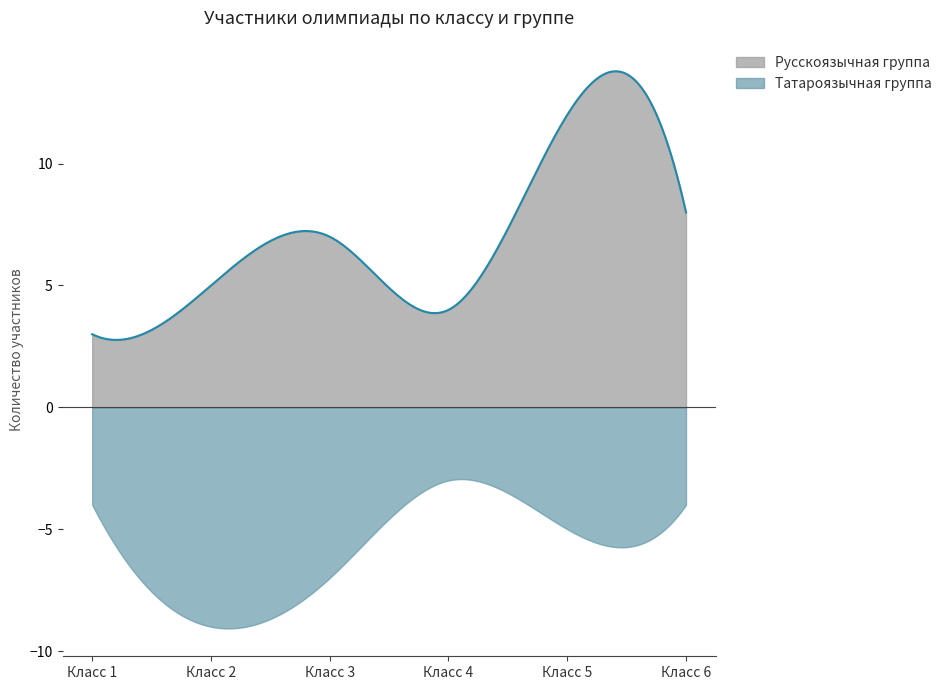

What is the difference between the maximum and minimum values in the Русскоязычная группа series?

11.0